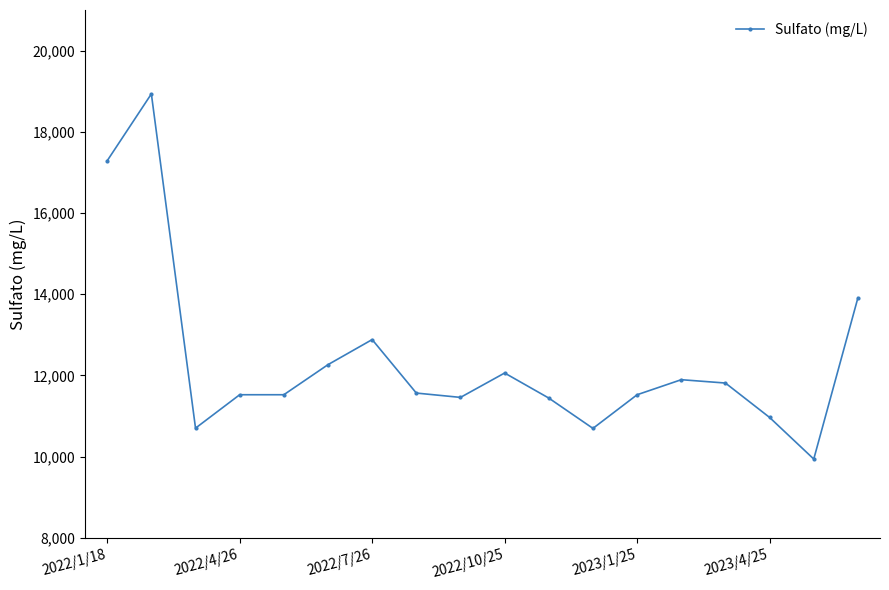

True or false: the data has more than 0 interior local peaks.

True